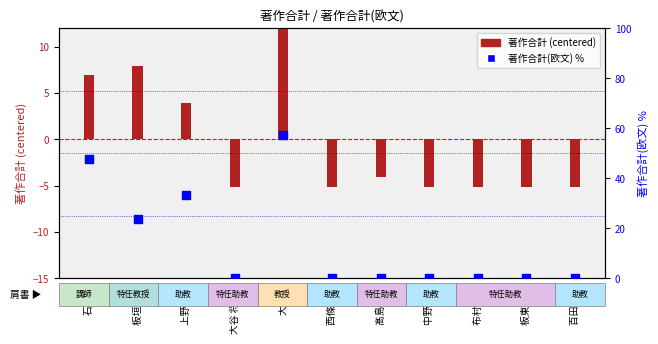

At which category is the sum across all series the highest?

大藤 純